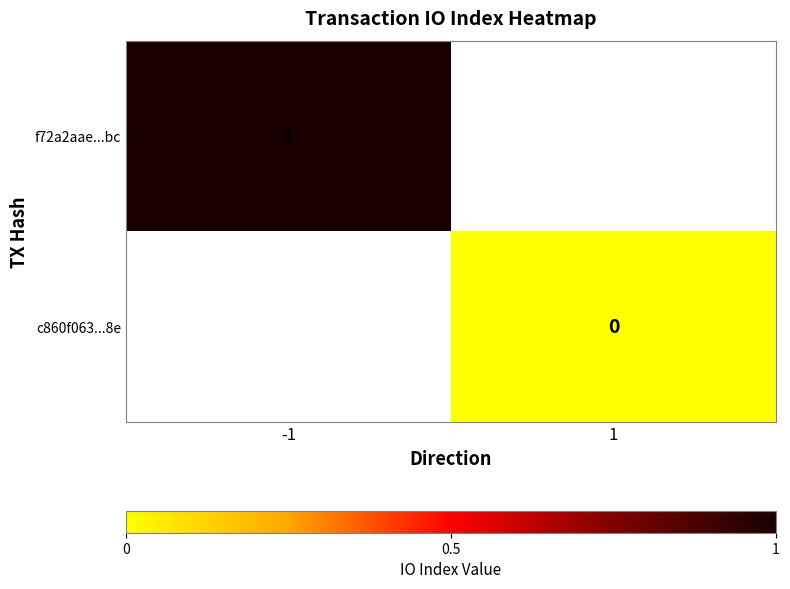

How many distinct data groups are displayed?

2